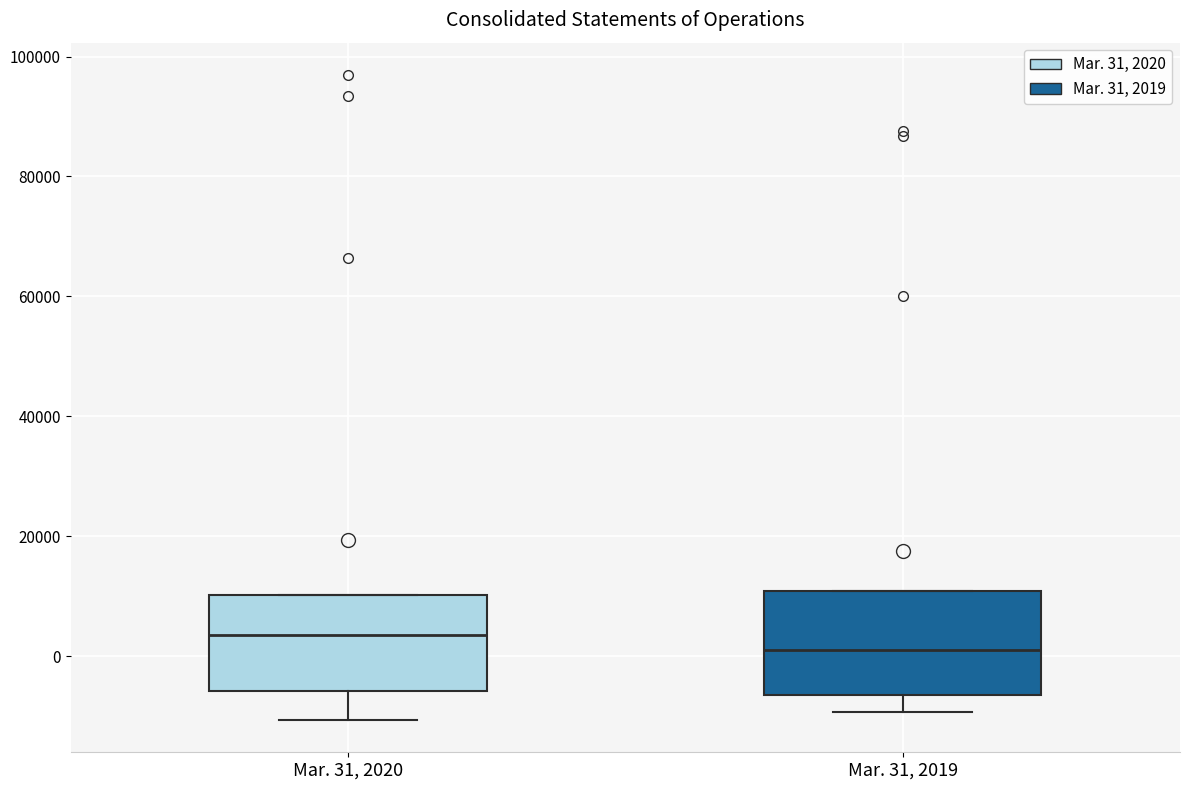

Reading left to right, read every box against the y-axis: the position of its median line, the range the box covers, and the ends of its whiskers. The values are not printed on the chart, so give them approximately, as read against the axis.

Mar. 31, 2020: median 4000, box -6000 to 10000, whiskers -10000 to 10000
Mar. 31, 2019: median 0, box -6000 to 10000, whiskers -10000 to 10000